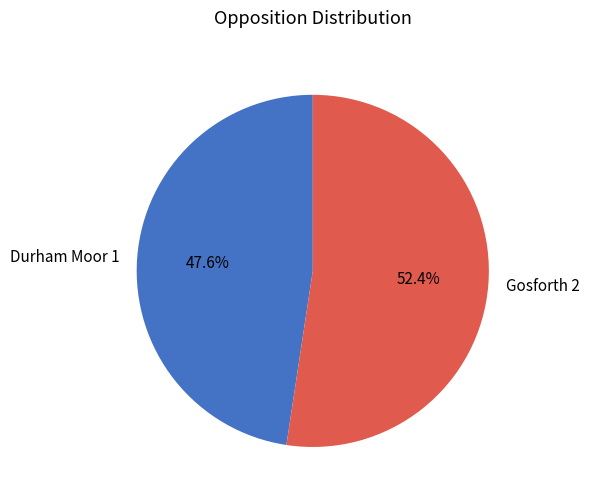

Is Gosforth 2 the majority of the pie?

Yes